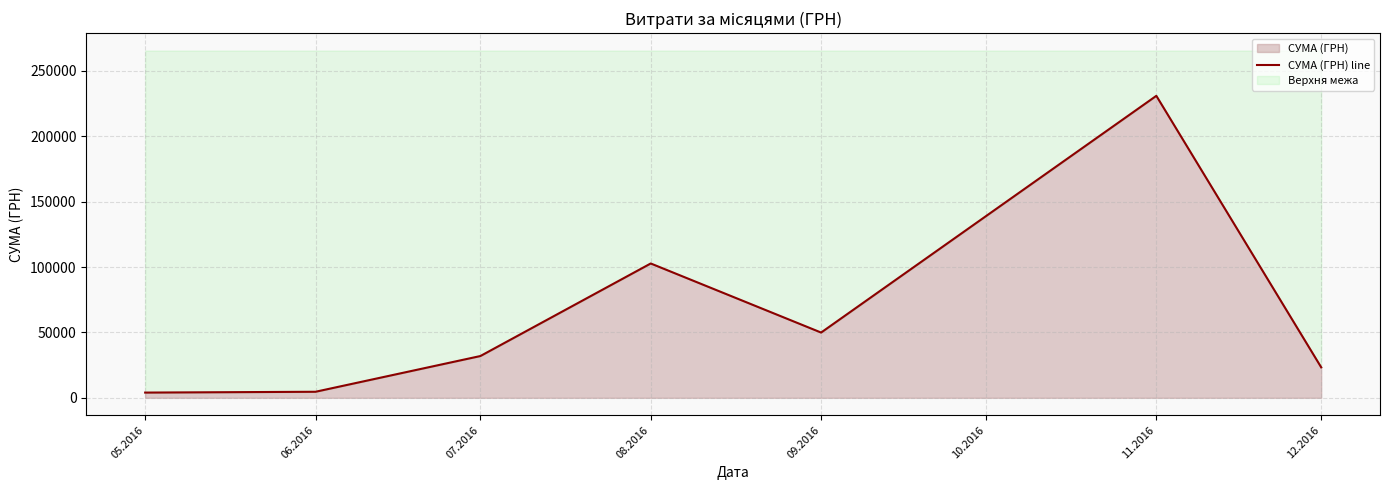

What is the change in value from 06.2016 to 09.2016?

+45265.0